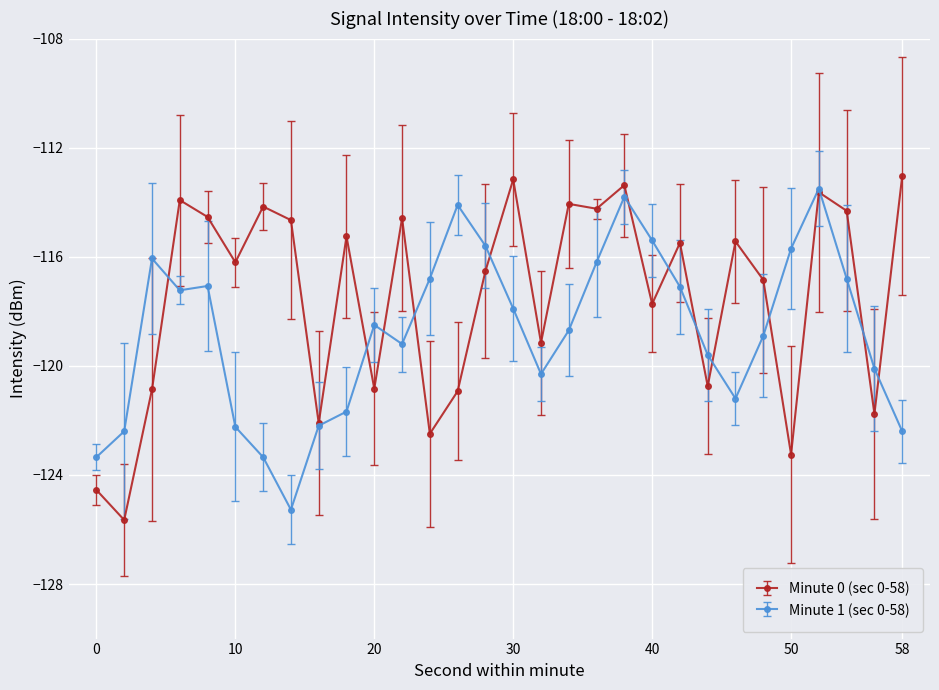

What is the minimum value shown in the chart?

-125.7